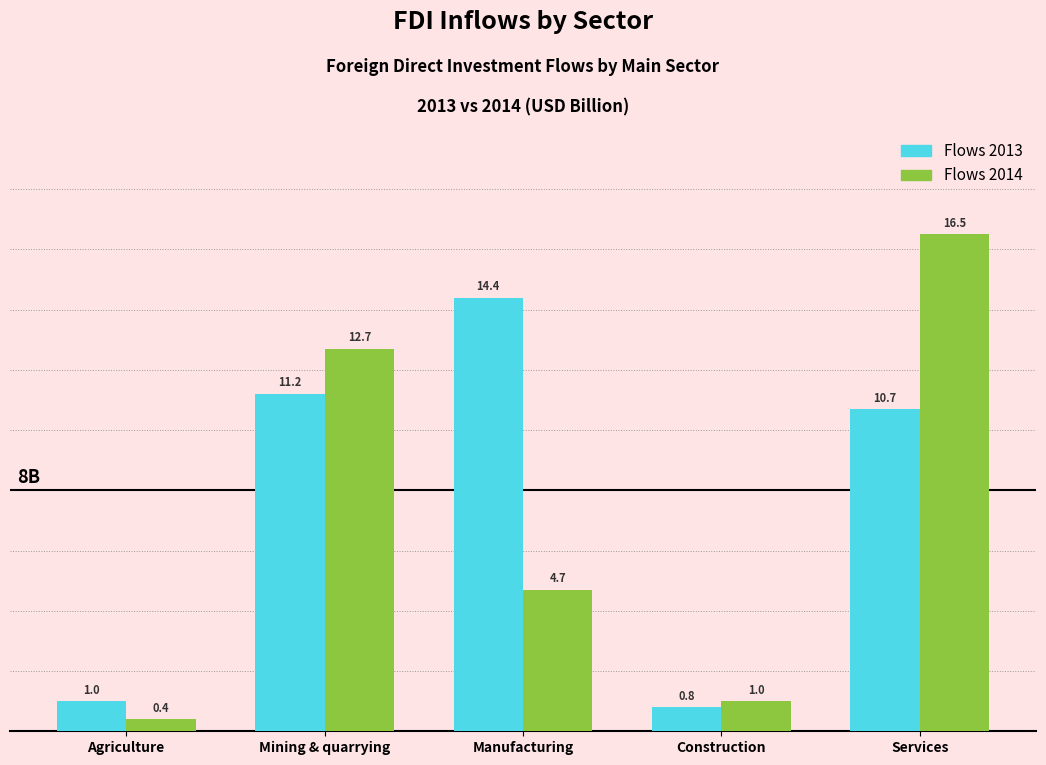

Reading right to left, transcribe all the data shown in this chart.

Flows 2013: 10.7	0.8	14.4	11.2	1.0
Flows 2014: 16.5	1.0	4.7	12.7	0.4